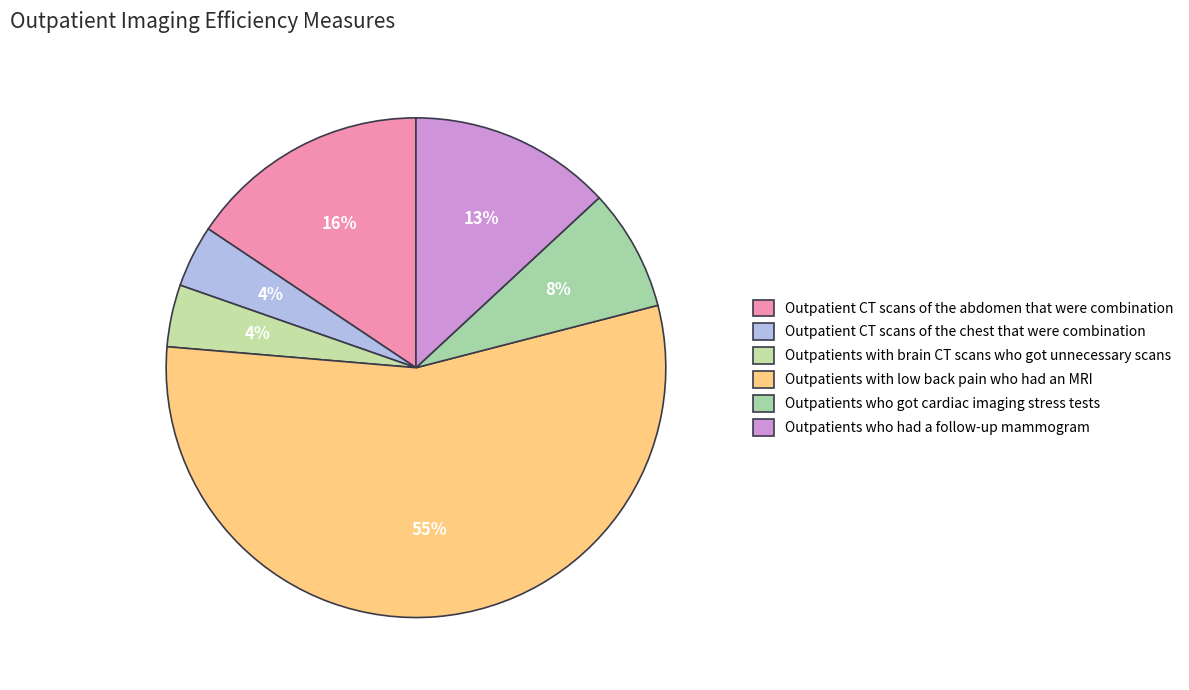

True or false: Outpatients with low back pain who had an MRI accounts for 42% of the total.

False